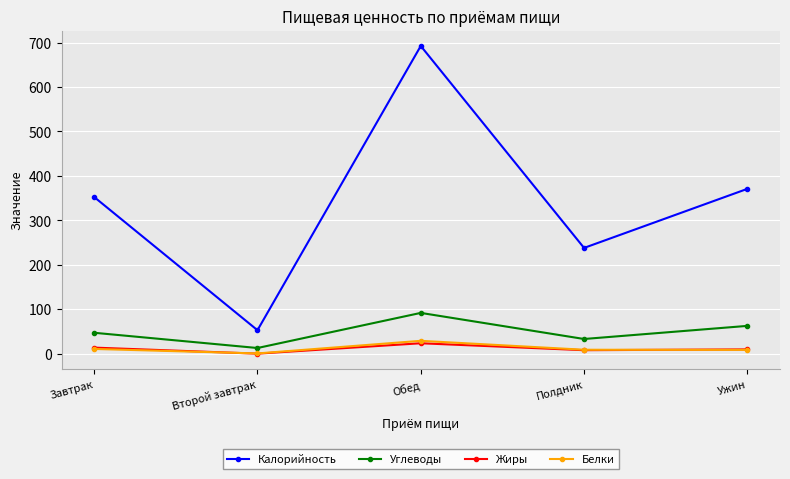

What value does the Калорийность series have at Ужин?

370.8